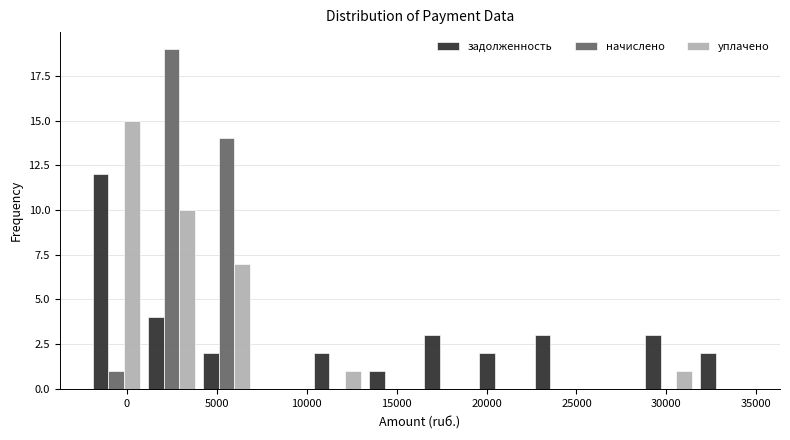

Reading left to right, list every range on the x-axis with the height of the bar of each series over it. Neither the bar edges nor the heights are printed on the chart, so give them approximately, as read against the axes.

-2000 to 1000: задолженность=12	начислено=1	уплачено=15
1000 to 4000: задолженность=4	начислено=19	уплачено=10
4000 to 7000: задолженность=2	начислено=14	уплачено=7
7000 to 10000: задолженность=0	начислено=0	уплачено=0
10000 to 13000: задолженность=2	начислено=0	уплачено=1
13000 to 16500: задолженность=1	начислено=0	уплачено=0
16500 to 19500: задолженность=3	начислено=0	уплачено=0
19500 to 22500: задолженность=2	начислено=0	уплачено=0
22500 to 25500: задолженность=3	начислено=0	уплачено=0
25500 to 28500: задолженность=0	начислено=0	уплачено=0
28500 to 31500: задолженность=3	начислено=0	уплачено=1
31500 to 34500: задолженность=2	начислено=0	уплачено=0